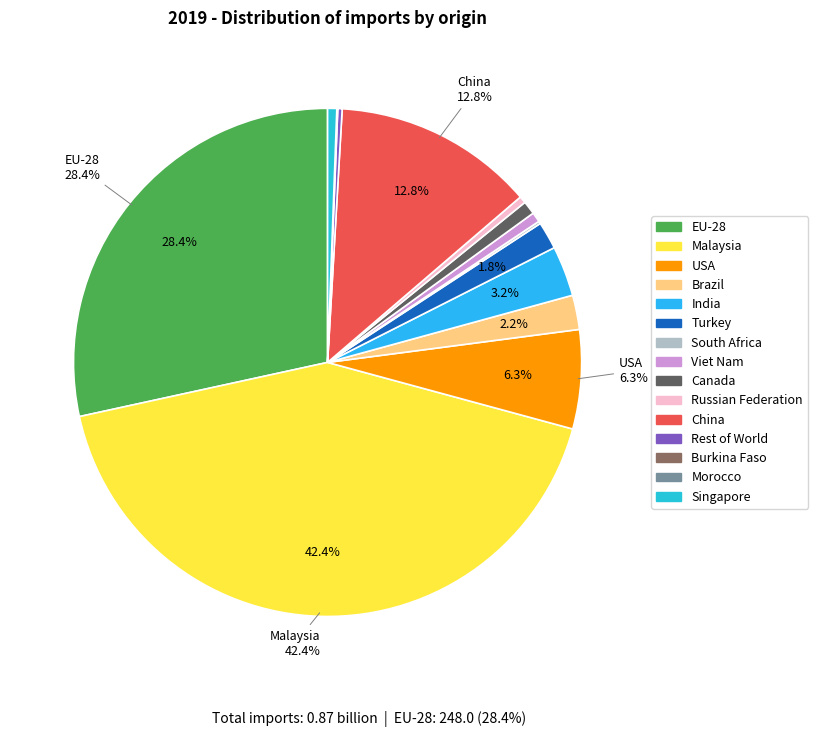

What is the change in value from India to China?

+83.8